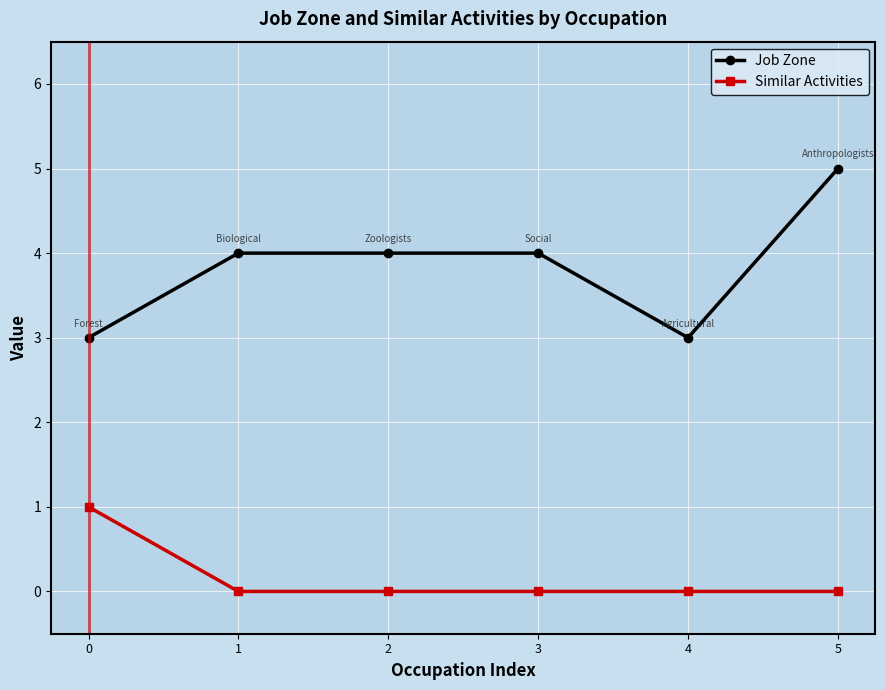

How many categories are shown in the chart?

6